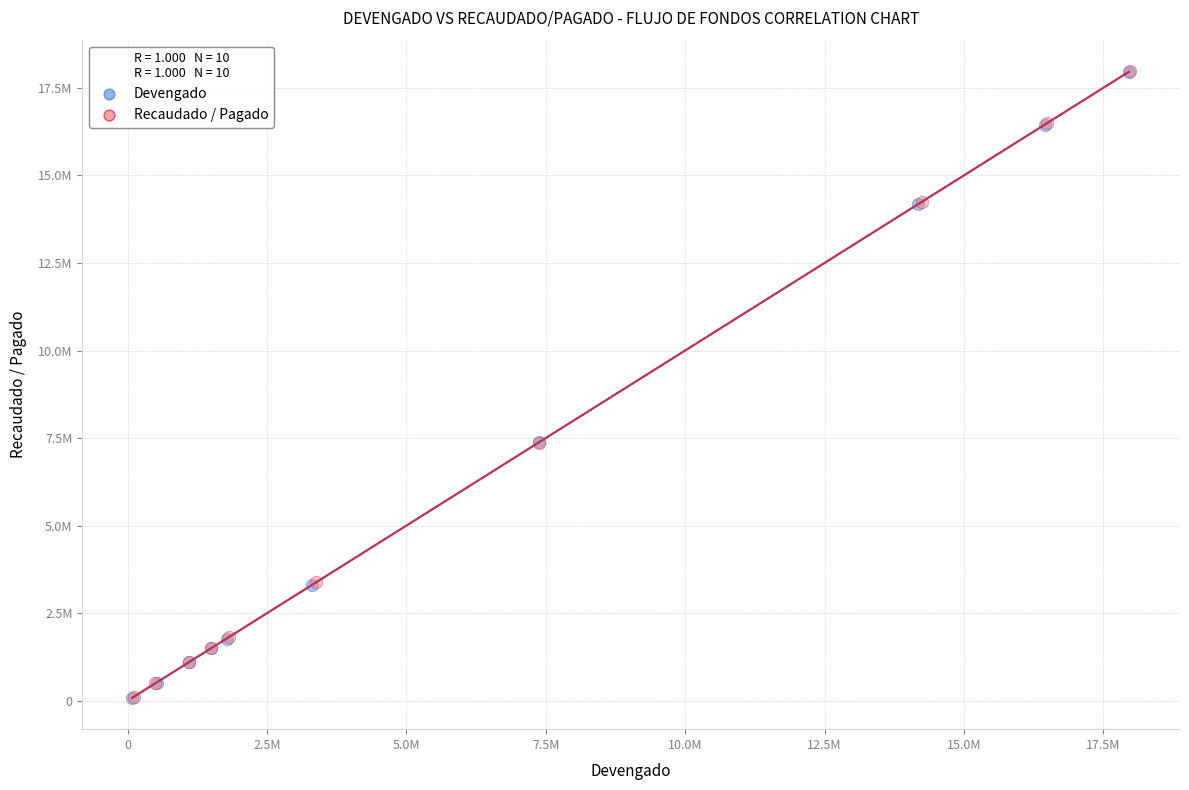

Which series has the largest Y range (max minus min)?

Devengado